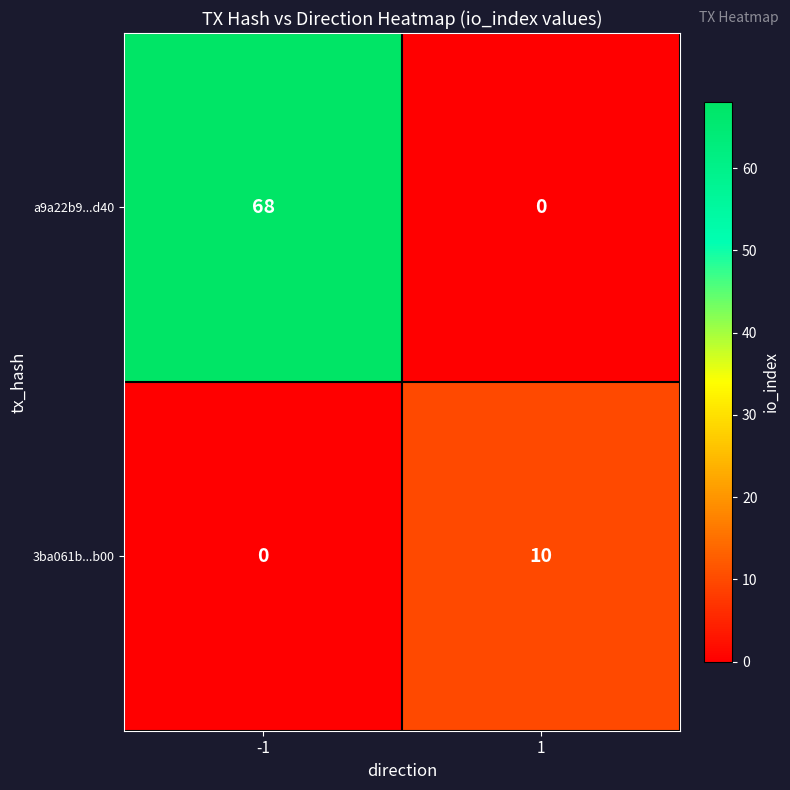

Is the value of a9a22b9...d40 at -1 greater than the value of 3ba061b...b00 at 1?

Yes